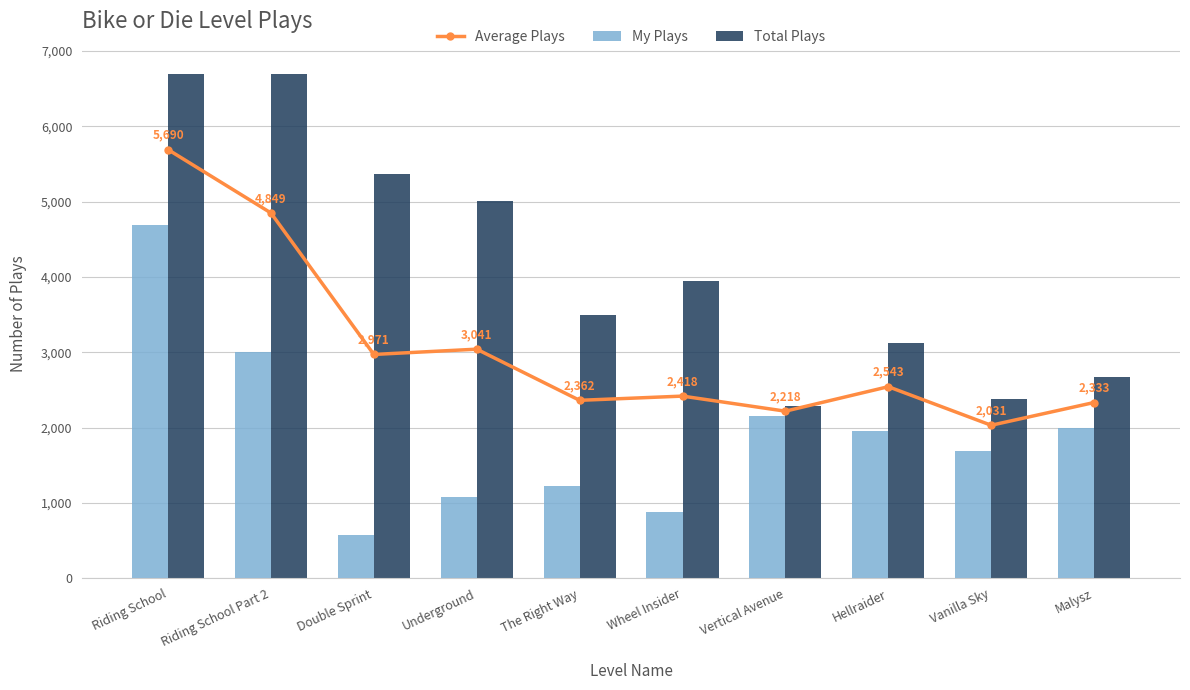

Which series changed the most between Riding School and Vertical Avenue?

Total Plays